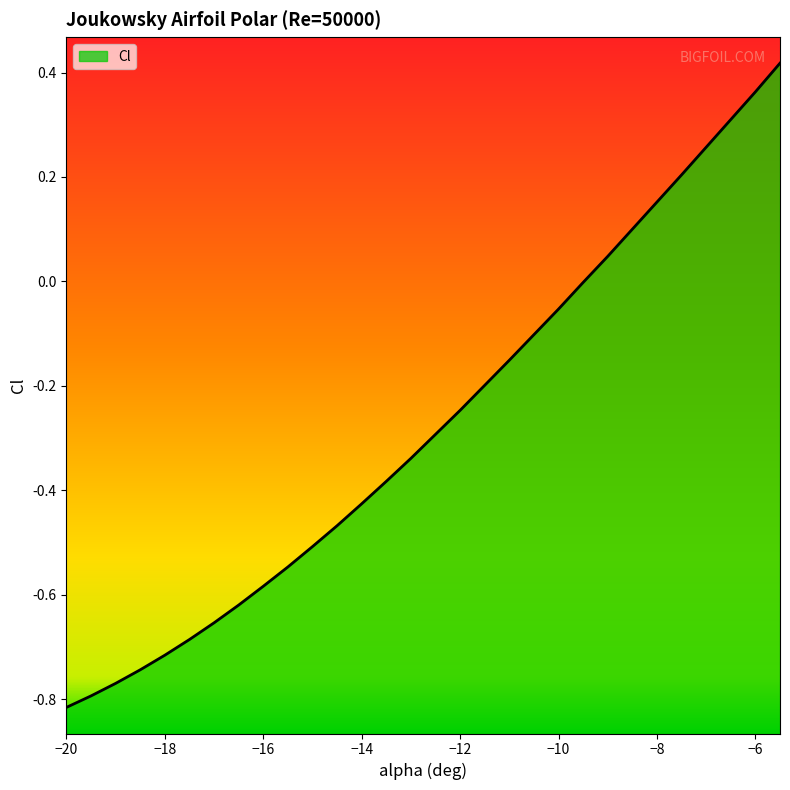

What value does the data have at -12.5?

-0.3